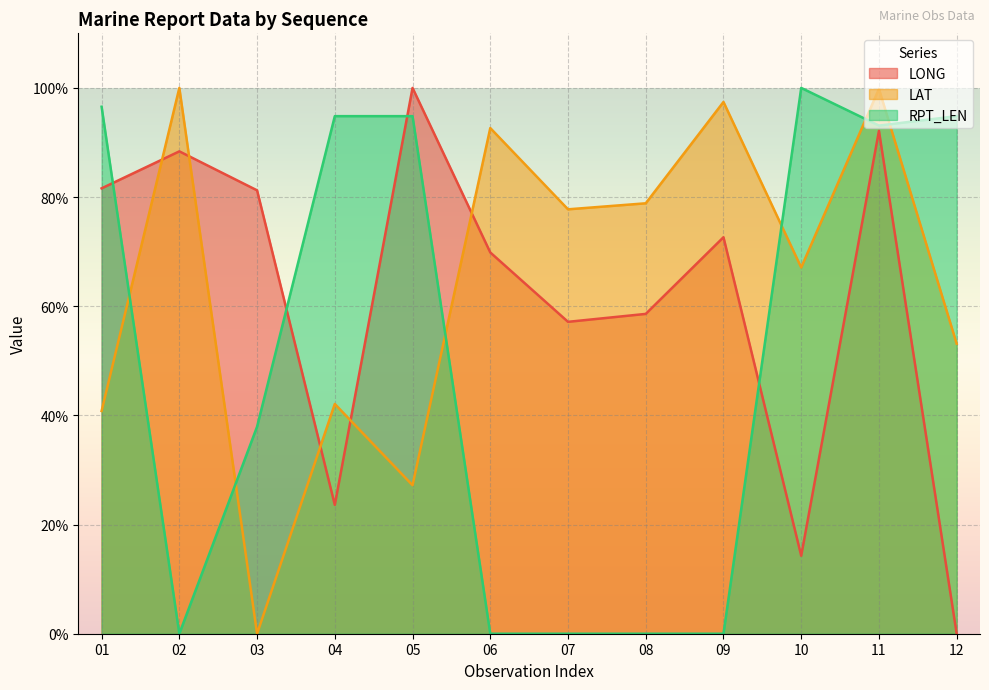

At which category is the sum across all series the highest?

11